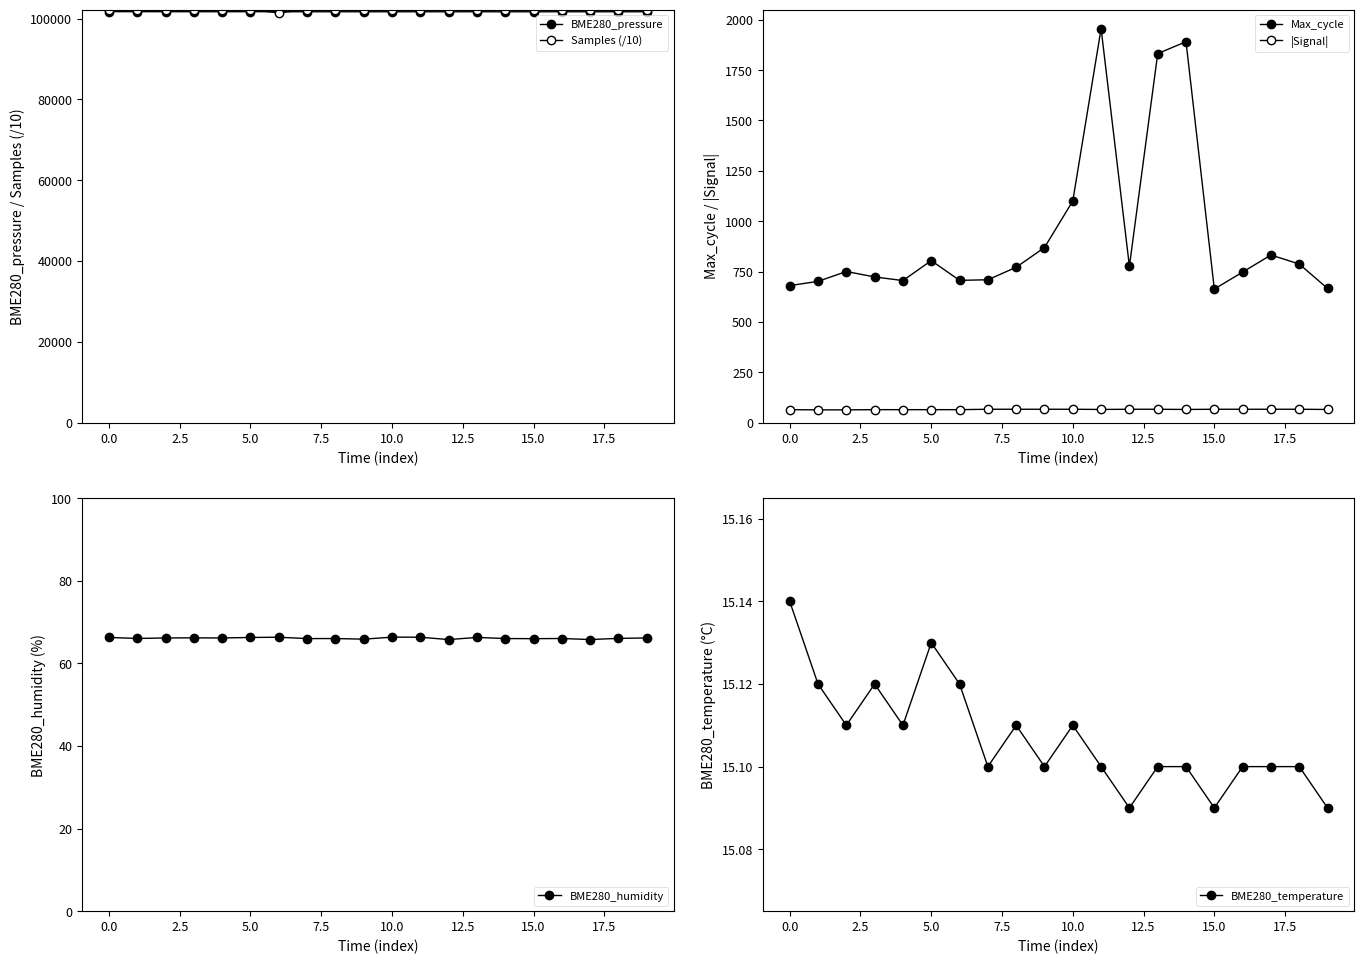

Count the |Signal| values in the range 64 to 66.

18